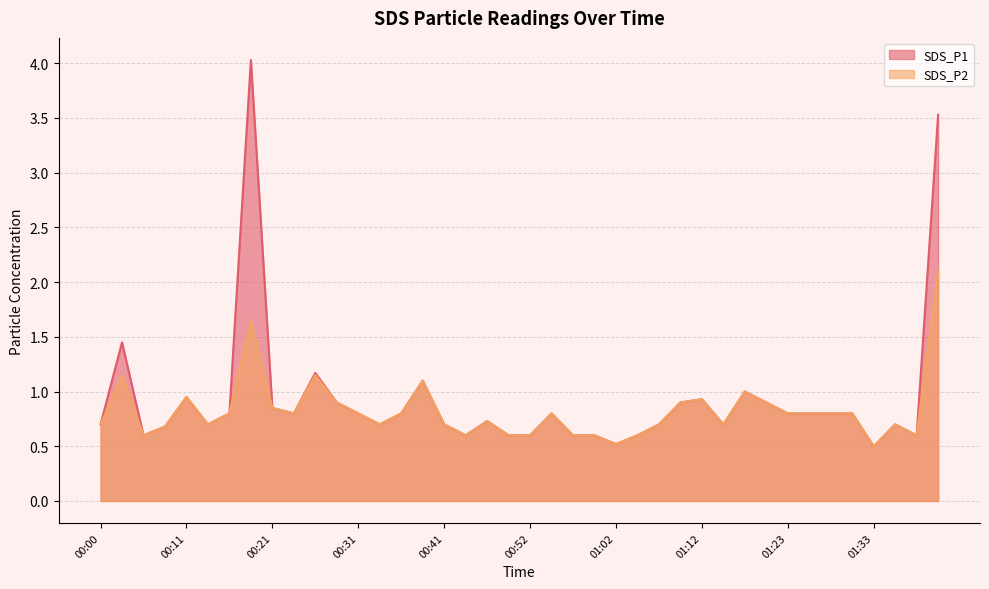

What is the approximate value of SDS_P2 at 00:28?

0.9